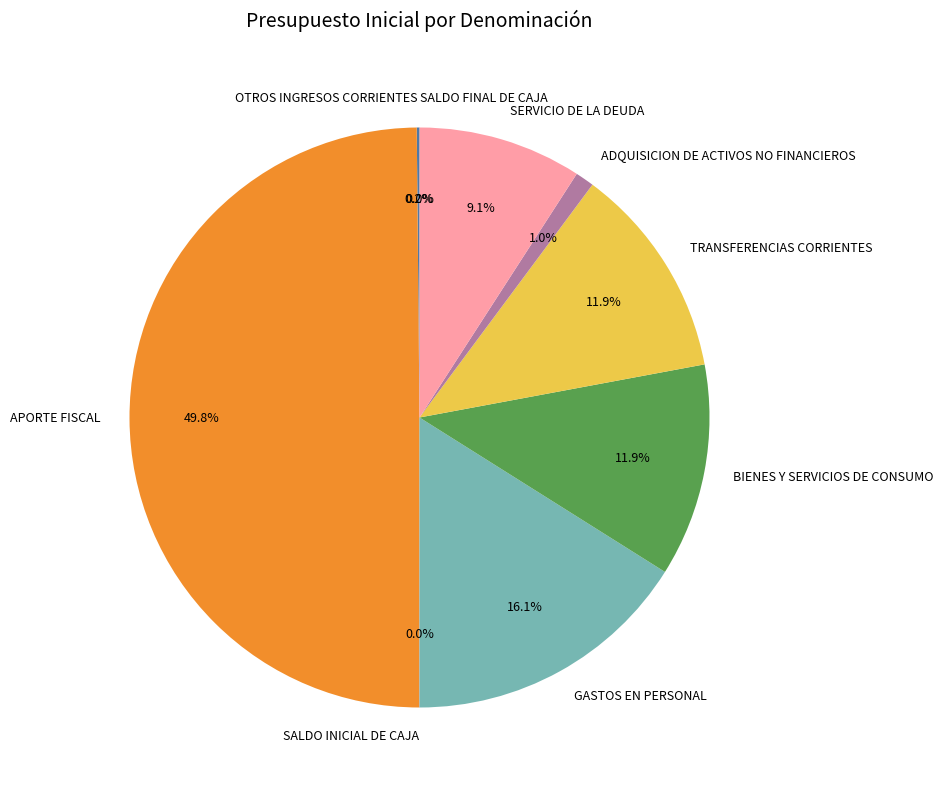

Is the sum of SERVICIO DE LA DEUDA and BIENES Y SERVICIOS DE CONSUMO greater than half?

No